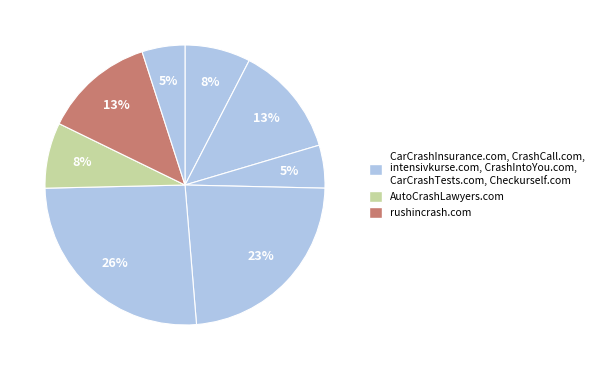

Which slice is the largest?

CarCrashTests.com